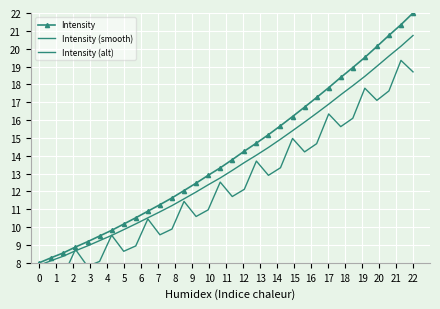

How many data points in Intensity are above 13?

17